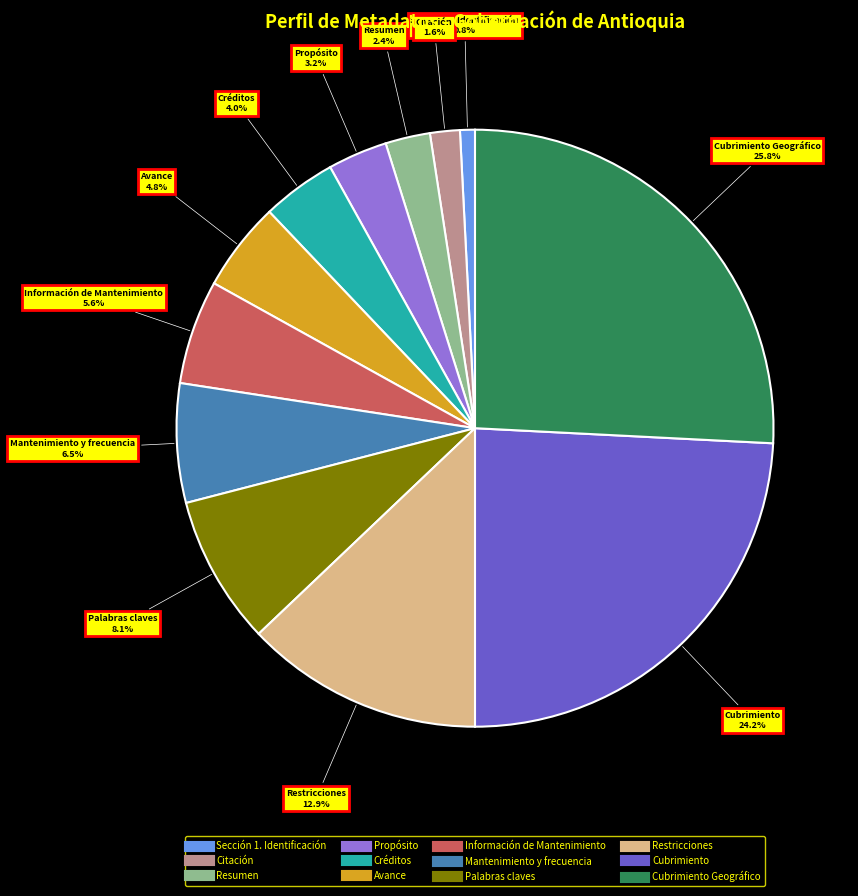

Is there a majority slice in this chart?

No